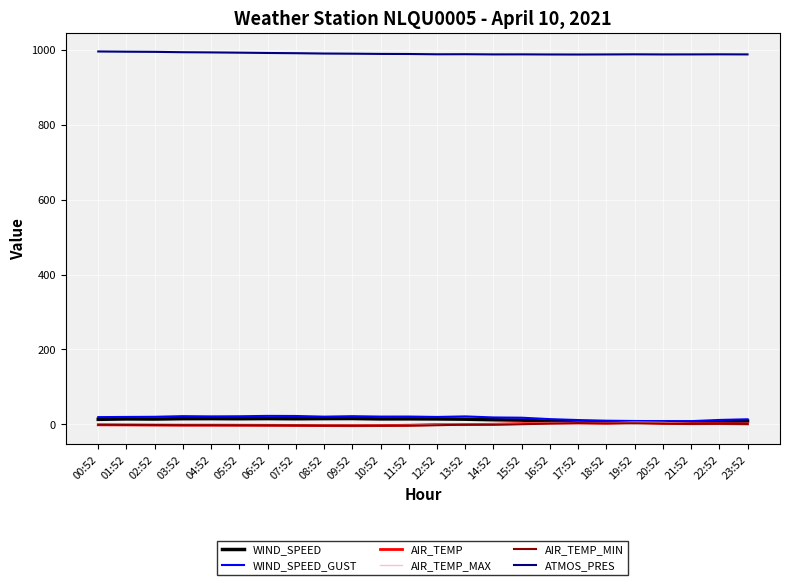

What is the smallest value displayed?

-3.3